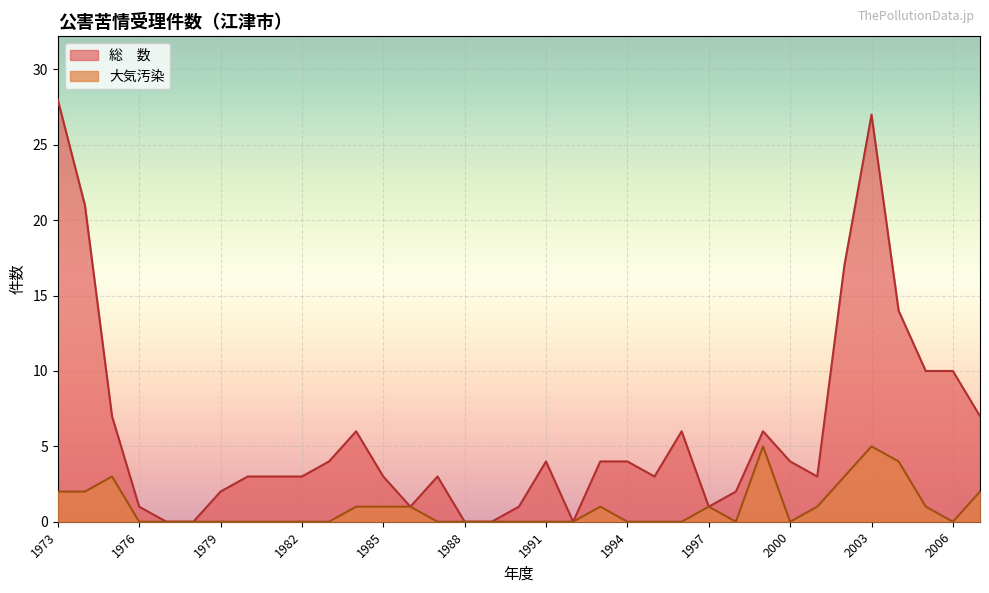

Reading right to left, what are all the values shown in this chart?

総　数: 7	10	10	14	27	17	3	4	6	2	1	6	3	4	4	0	4	1	0	0	3	1	3	6	4	3	3	3	2	0	0	1	7	21	28
大気汚染: 2	0	1	4	5	3	1	0	5	0	1	0	0	0	1	0	0	0	0	0	0	1	1	1	0	0	0	0	0	0	0	0	3	2	2